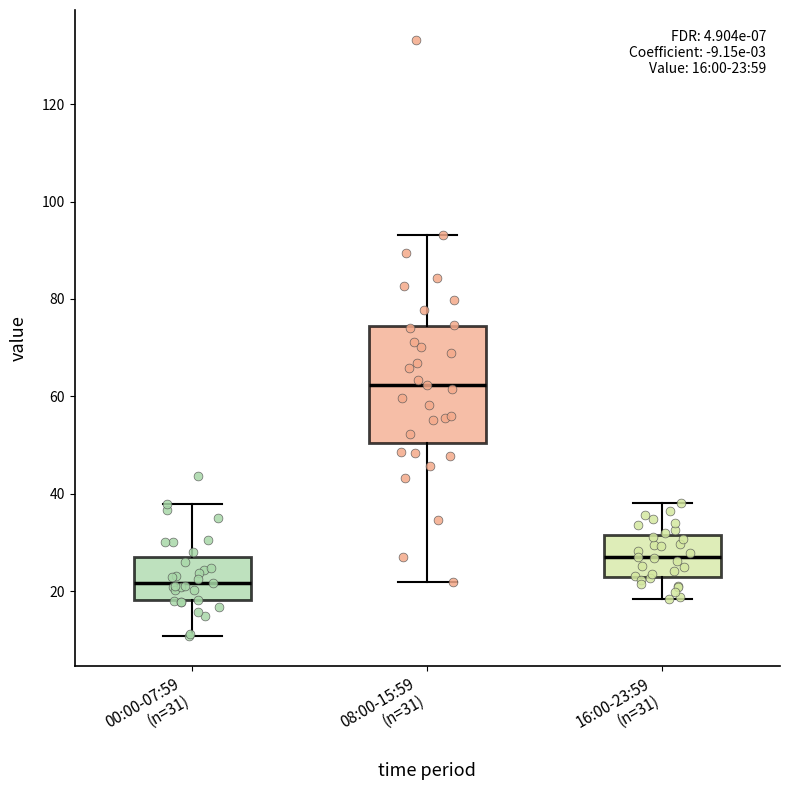

Which box is the tallest, from its lower edge to its upper edge?

08:00-15:59 (n=31)